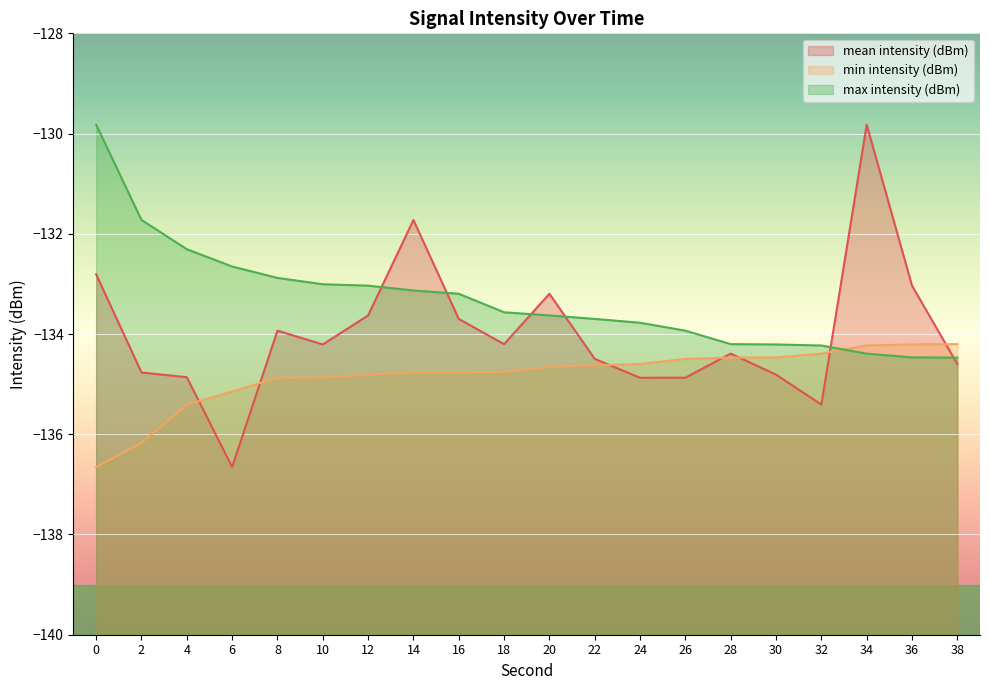

How many interior local peaks does the mean intensity (dBm) series have?

5